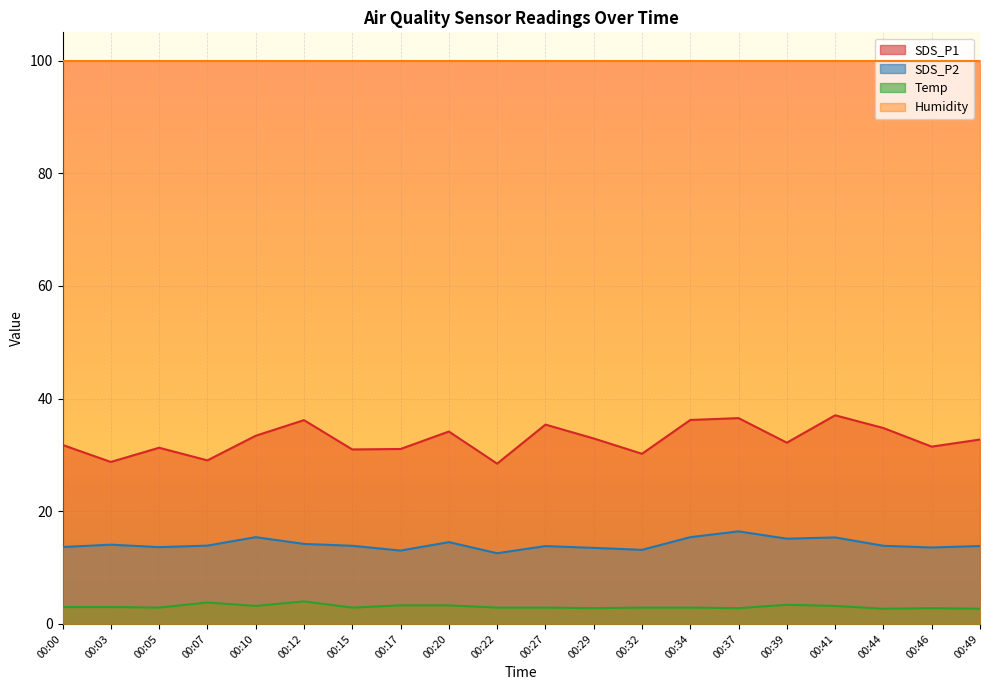

How many interior local valleys does the SDS_P2 series have?

6